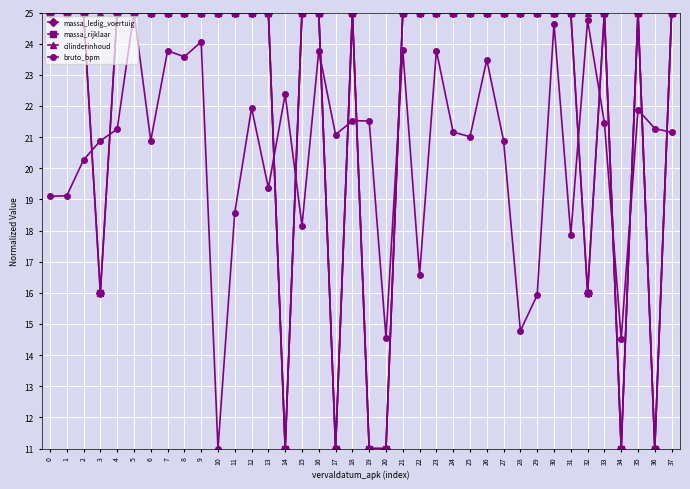

What is the difference between the second highest and second lowest values in the massa_rijklaar series?

14.0